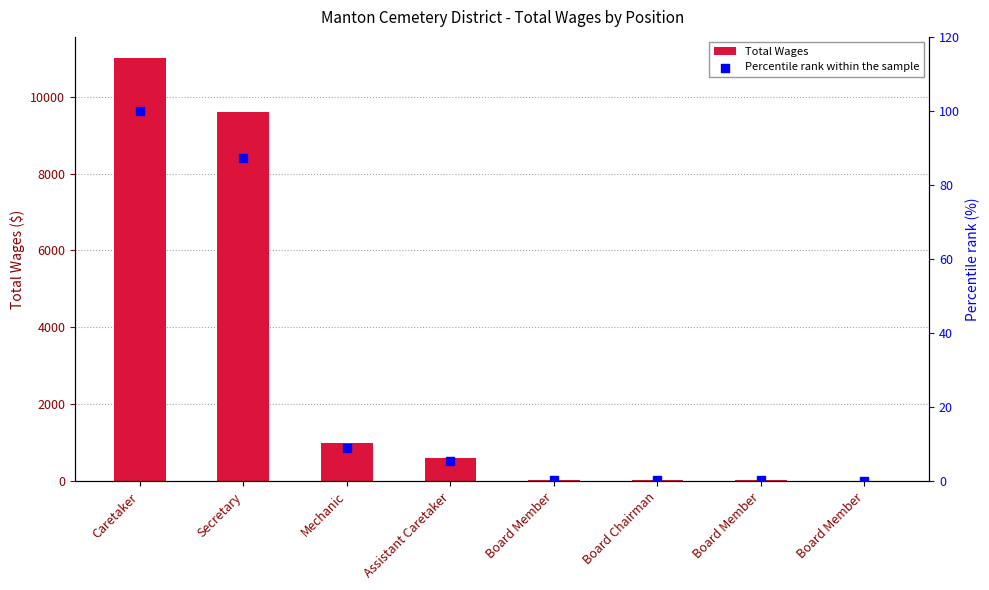

At how many categories does at least one series exceed 2032?

2